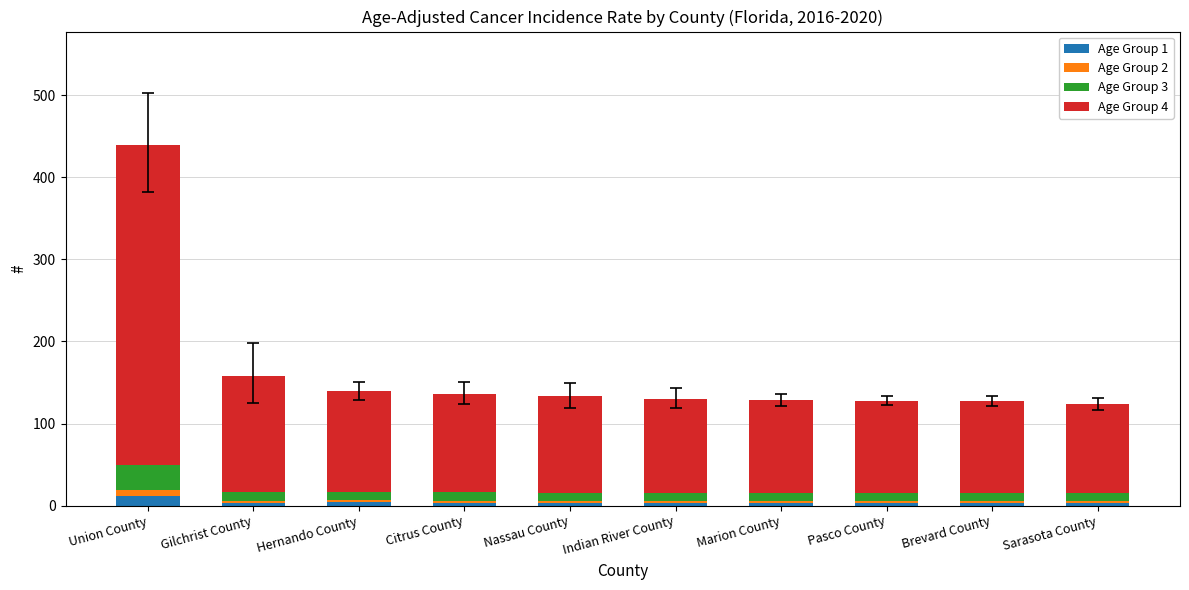

At which category is the sum across all series the highest?

Union County